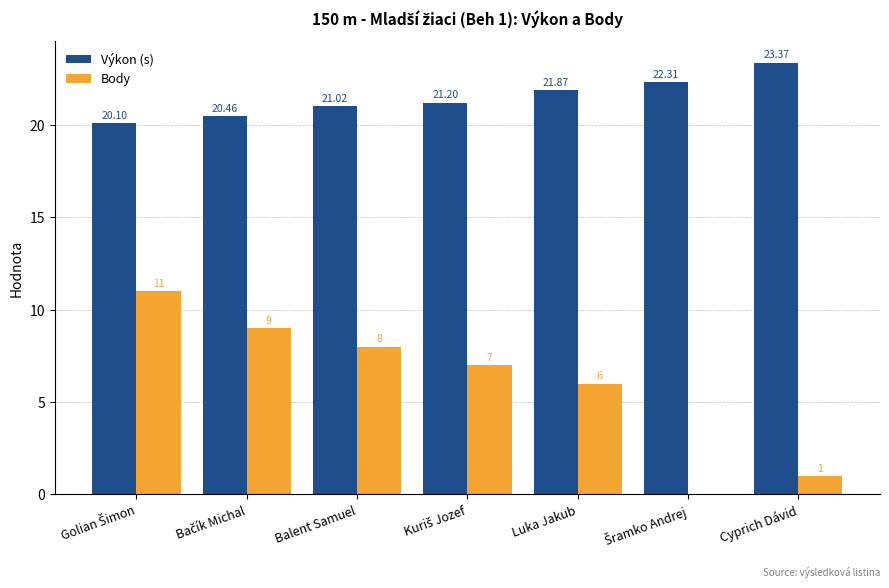

Which label corresponds to the largest value in the chart?

Cyprich Dávid